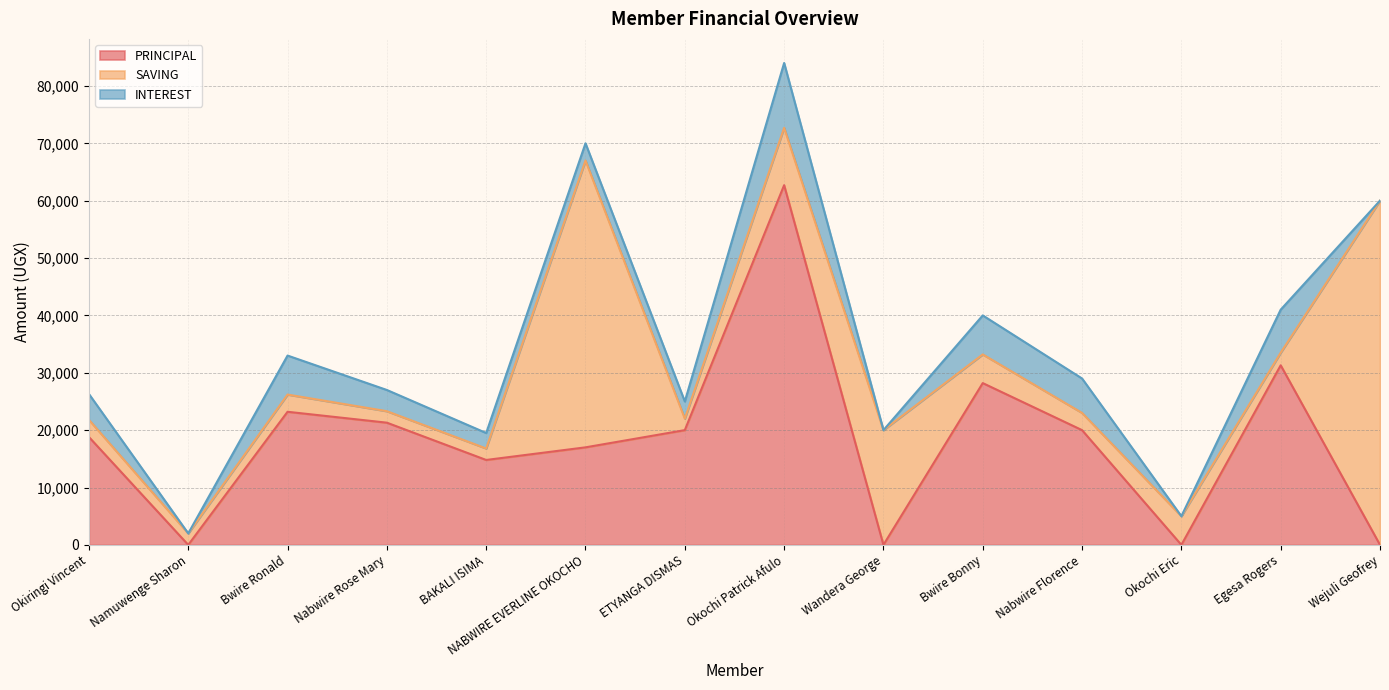

Between Okiringi Vincent and Bwire Ronald, which is larger?

Bwire Ronald